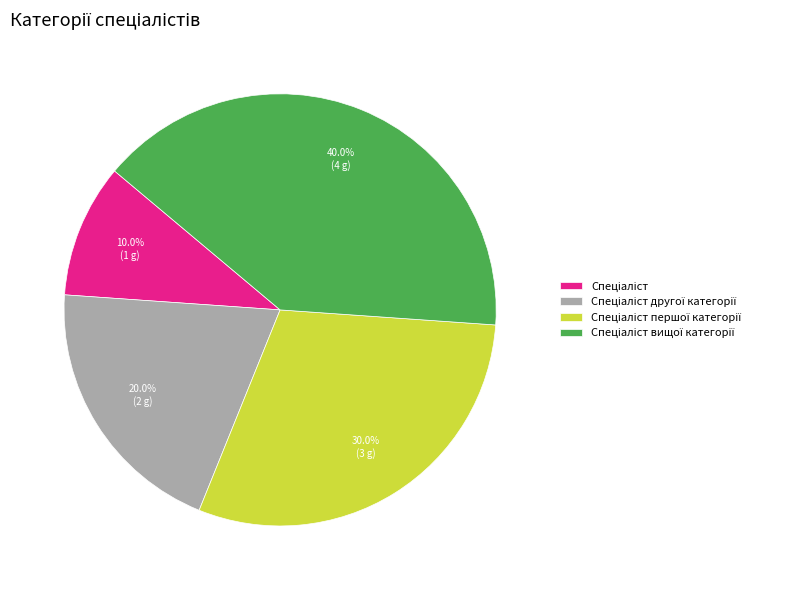

Is there a majority slice in this chart?

No